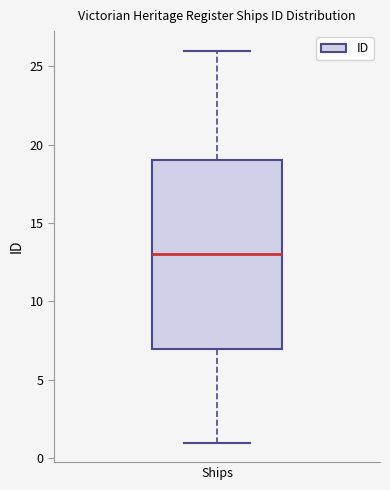

Where does the median line of the box for Ships sit on the y-axis? The values are not printed on the chart, so give them approximately, as read against the axis.

13